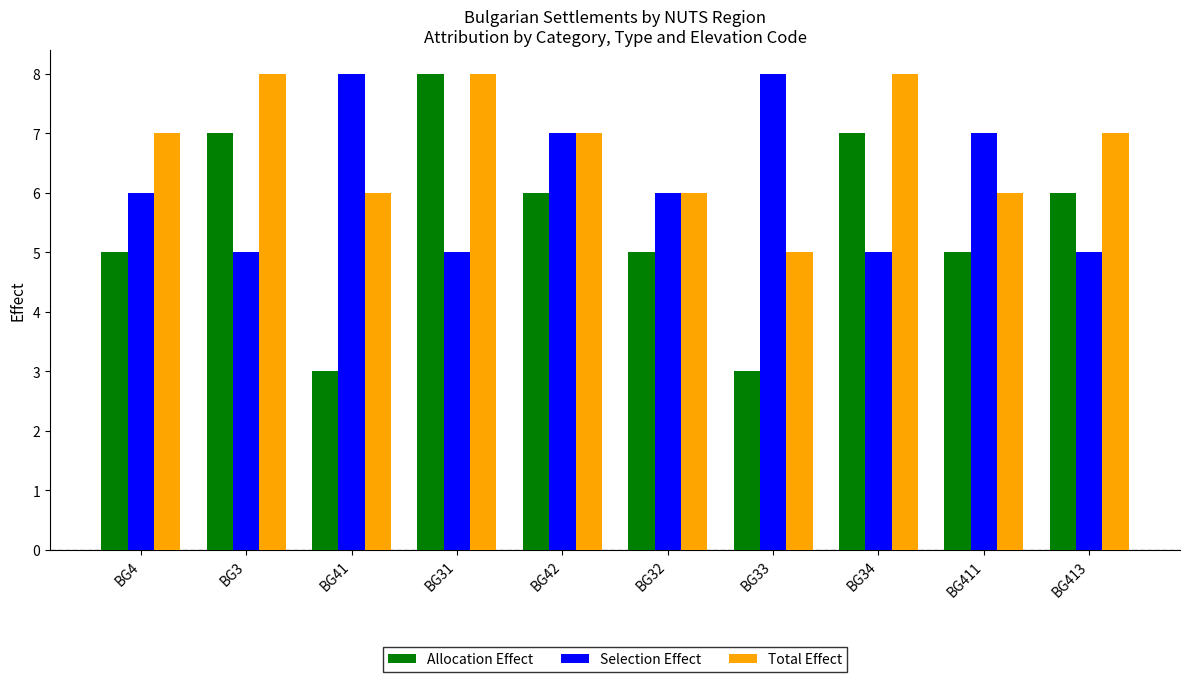

What is the difference between the Selection Effect values at BG413 and BG41?

3